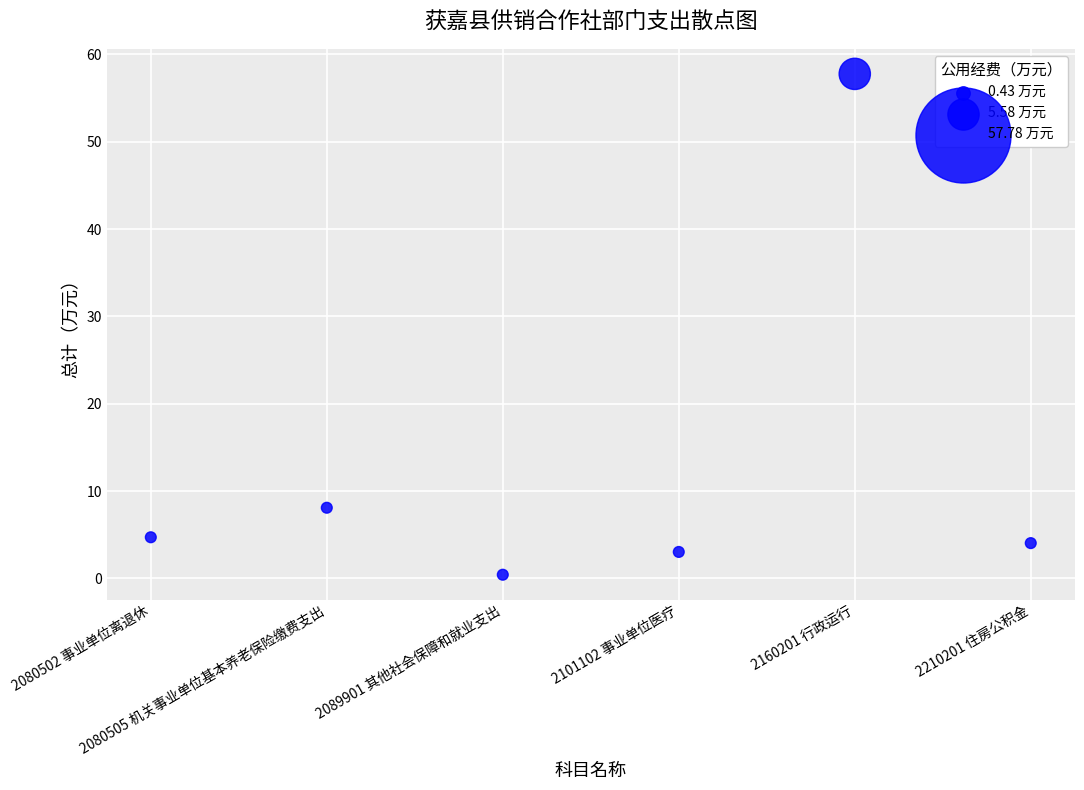

What is the average Y value?

13.0